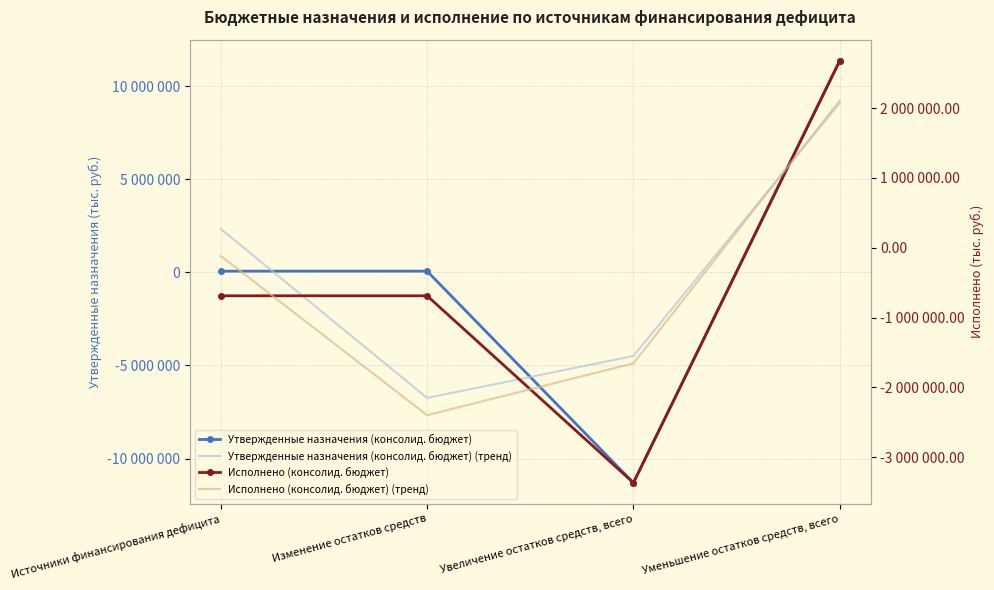

Is this an area chart (filled region under the line)?

No